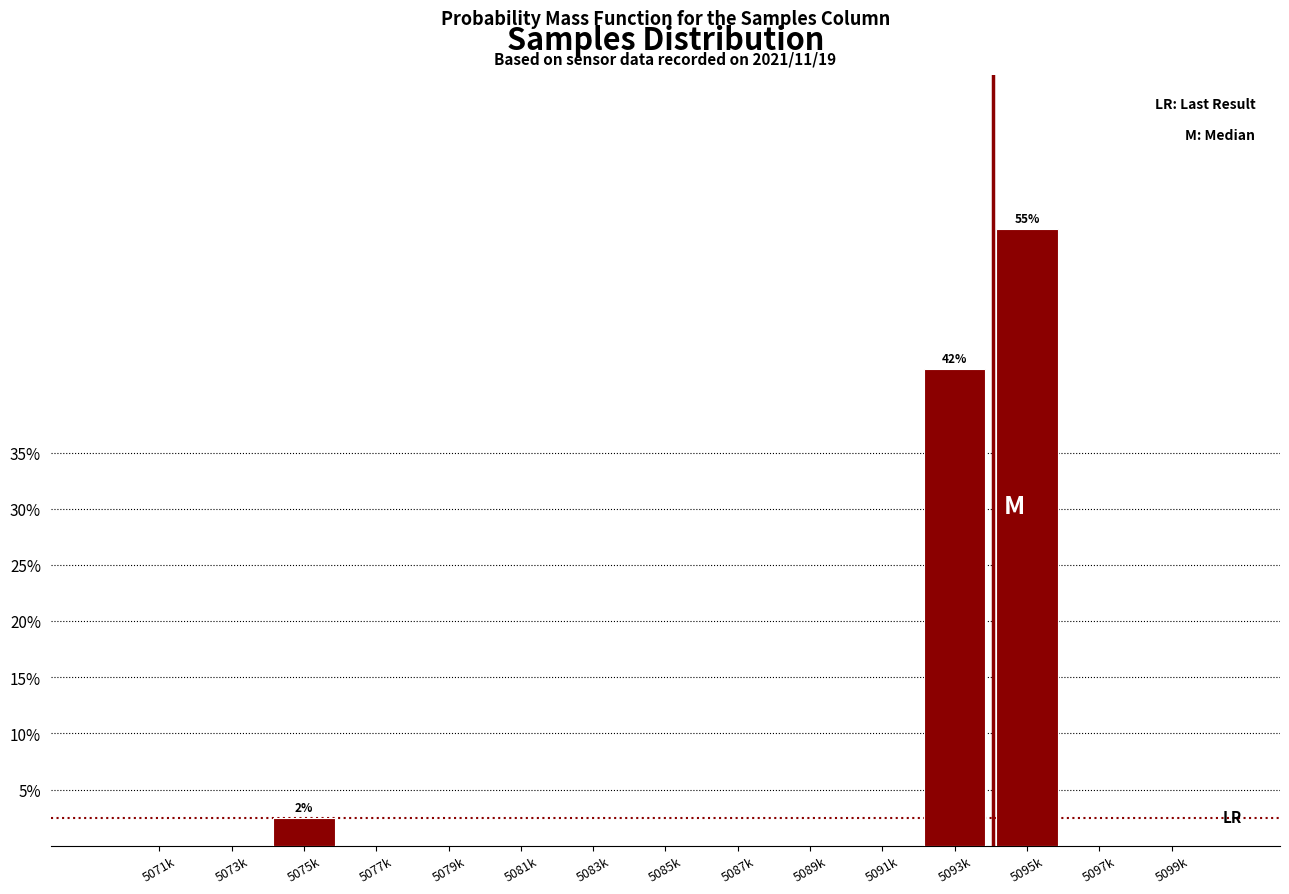

Reading right to left, extract all data points from this chart.

5099k=0.0	5097k=0.0	5095k=55.0	5093k=42.5	5091k=0.0	5089k=0.0	5087k=0.0	5085k=0.0	5083k=0.0	5081k=0.0	5079k=0.0	5077k=0.0	5075k=2.5	5073k=0.0	5071k=0.0